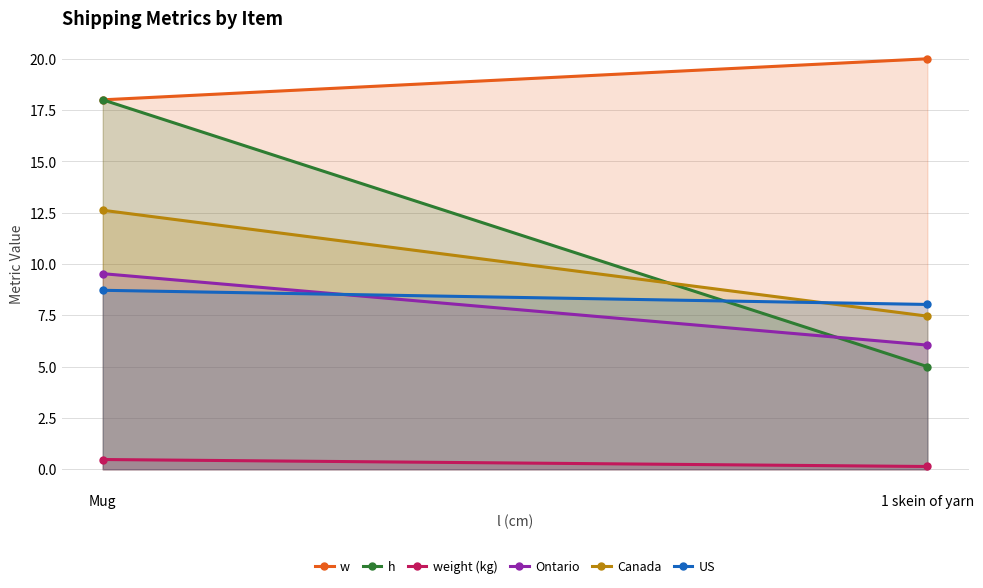

At which category is the sum across all series the highest?

Mug